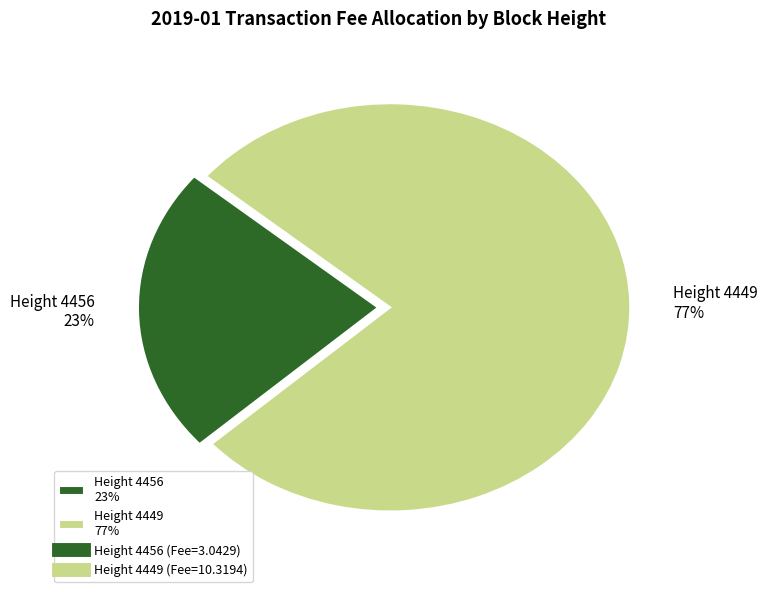

Which slice represents more than half of the pie?

Height 4449 77%